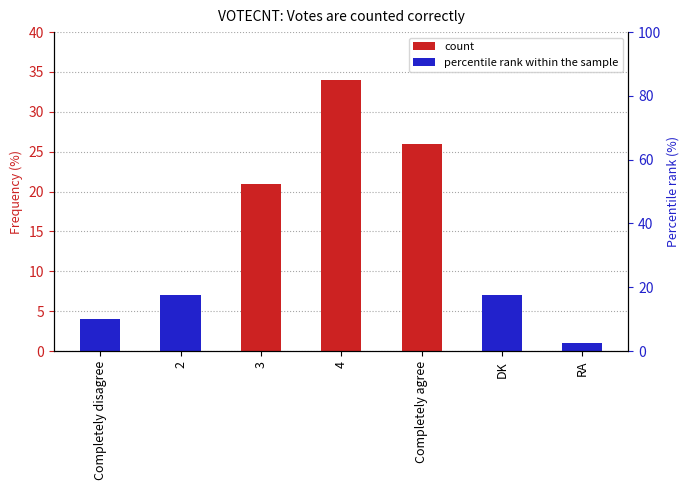

Where is the data nearest to the value 17?

3